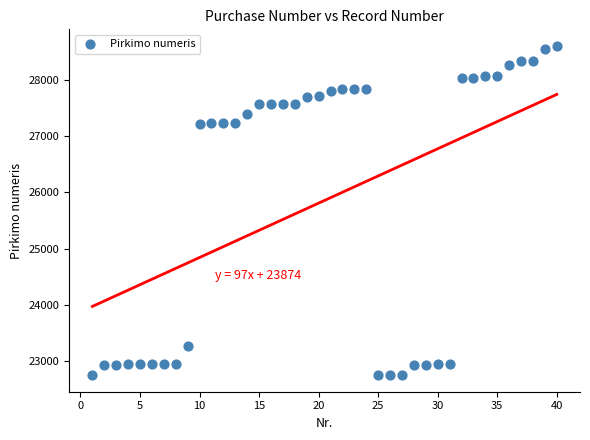

What is the range of Y values (max minus min)?

5859